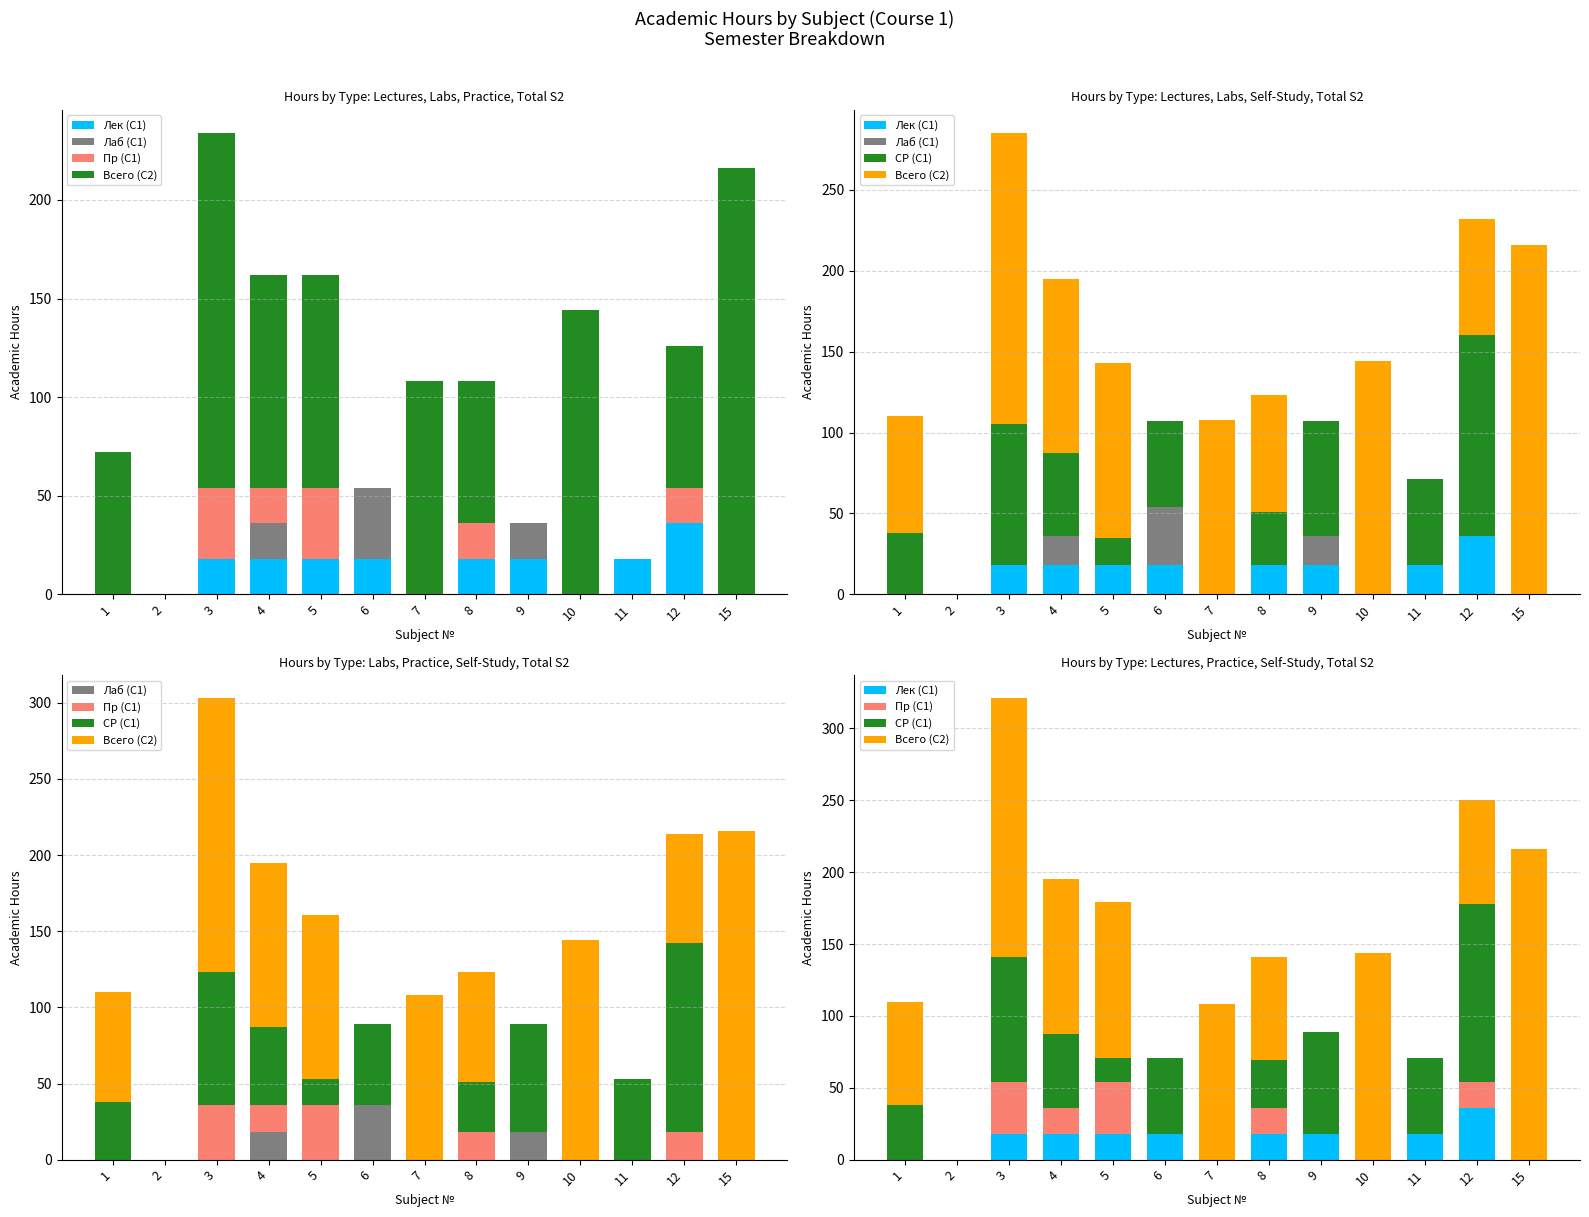

How many bars are there in each group?

5